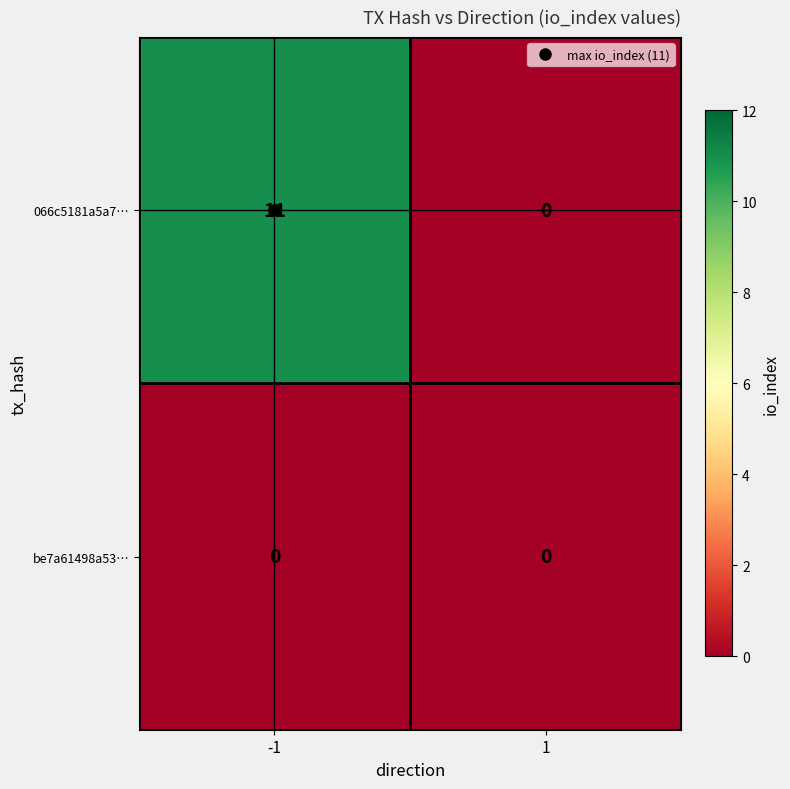

Rank the series by their maximum value, from highest to lowest.

066c5181a5a7…, be7a61498a53…